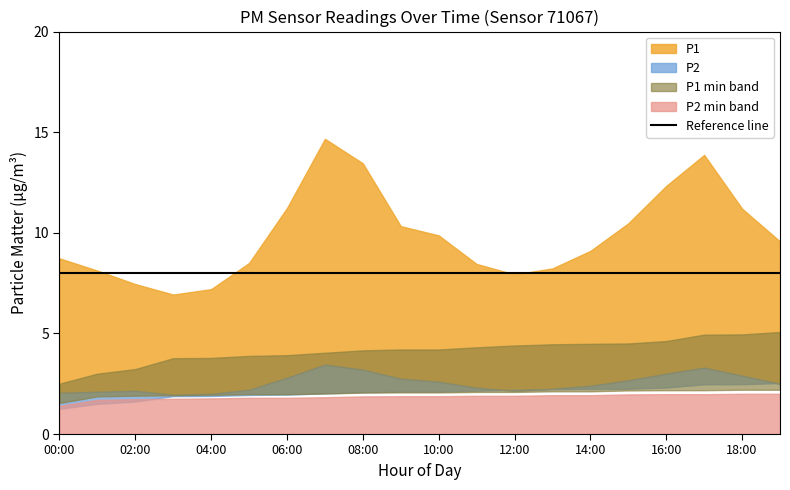

True or false: P2 and P1 cross at least once.

False